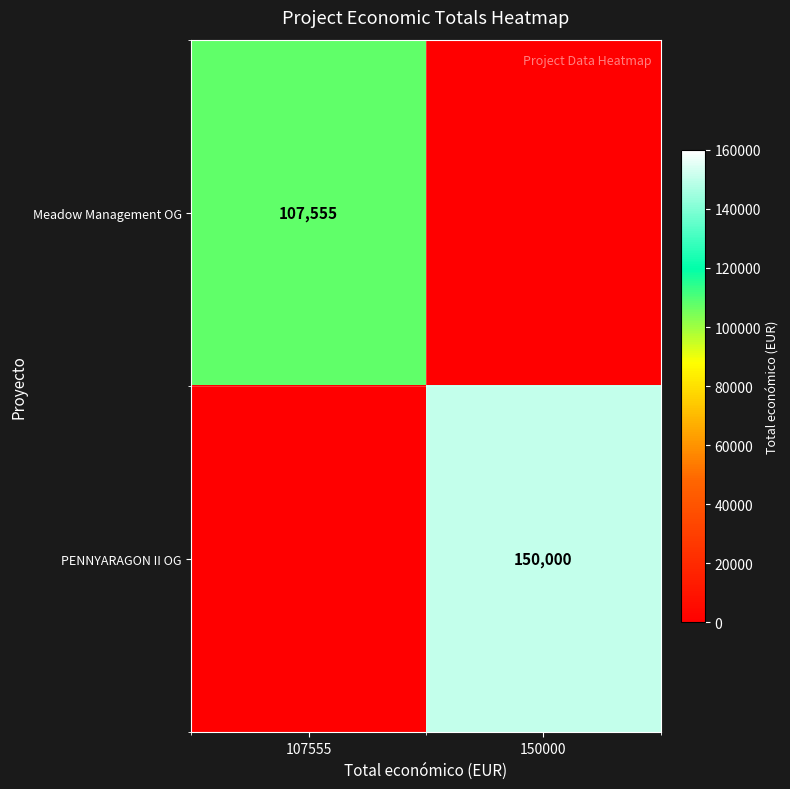

At which category is the sum across all series the highest?

150000